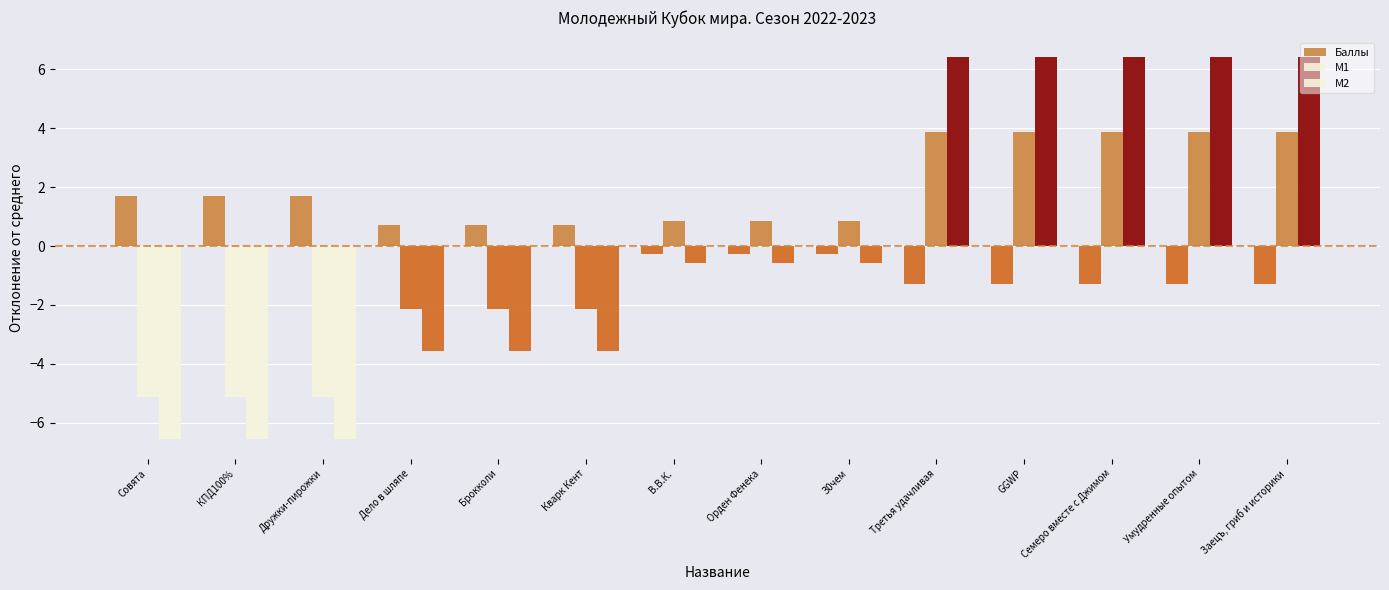

What is the difference between the highest and lowest values at Дело в шляпе?

4.3